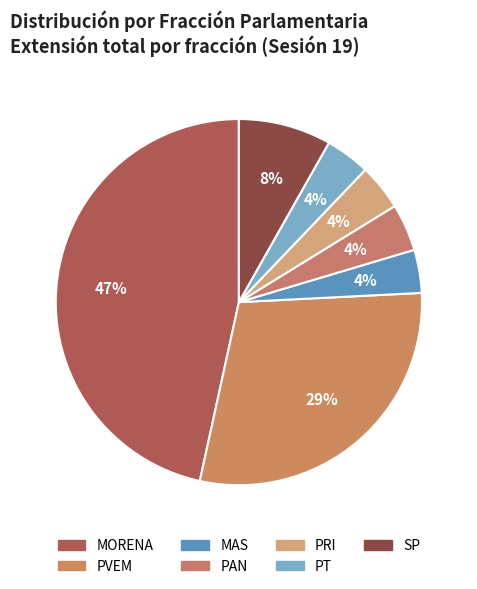

What is the ratio of the value at MAS to the value at PRI?

0.9